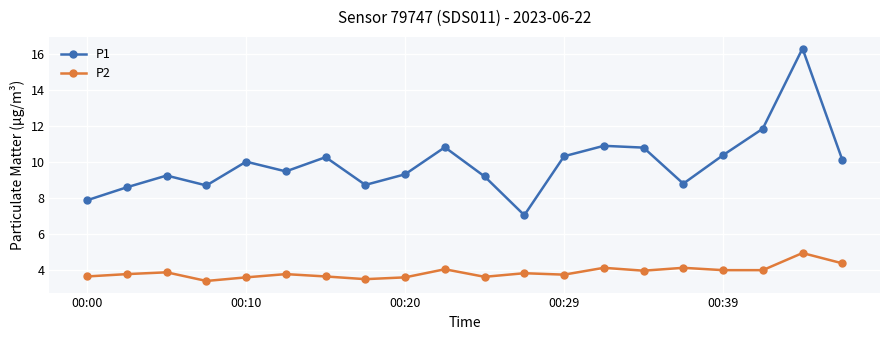

True or false: P1 has more than 0 interior local peaks.

True